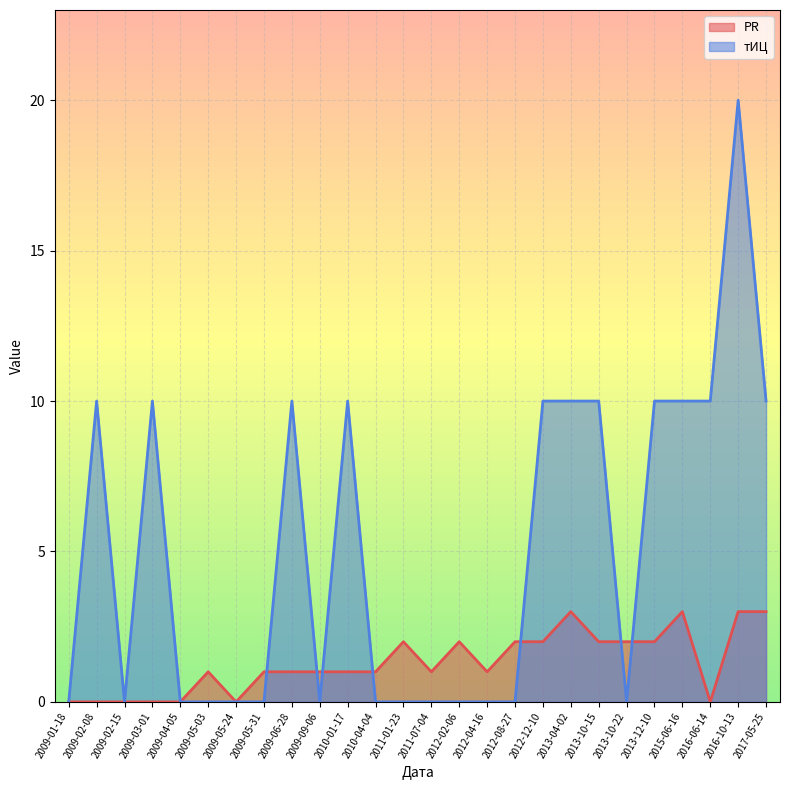

At which category is the sum across all series the highest?

2016-10-13